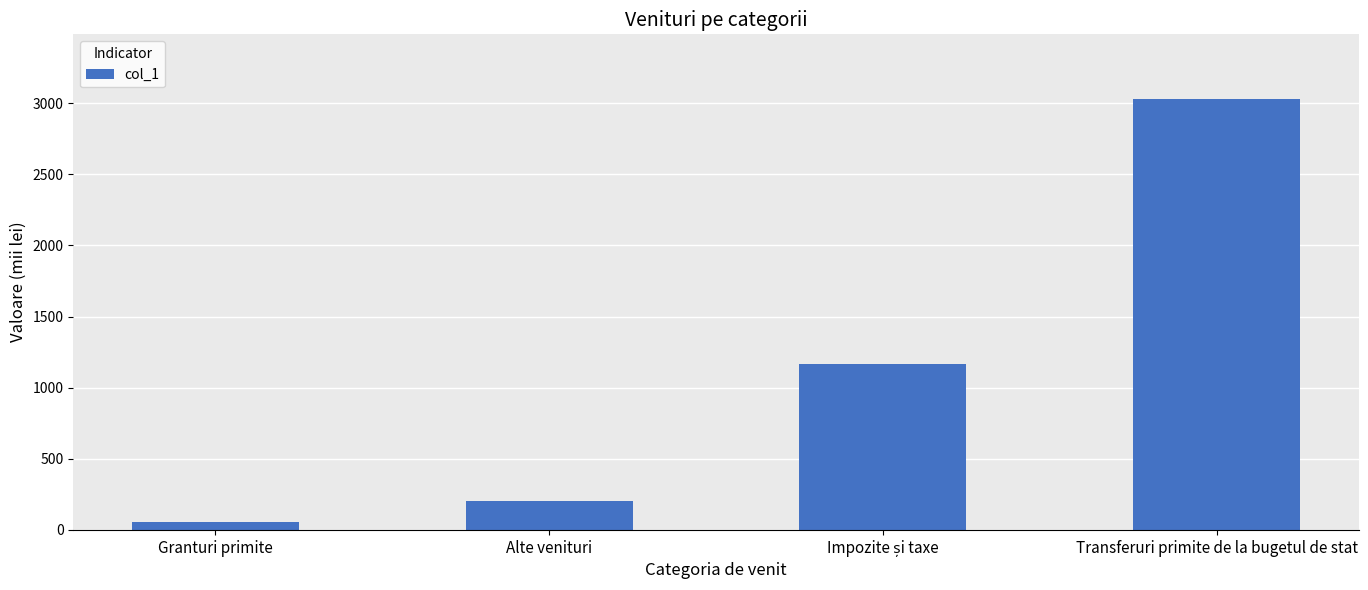

Are the bars grouped side by side (vs. stacked)?

No